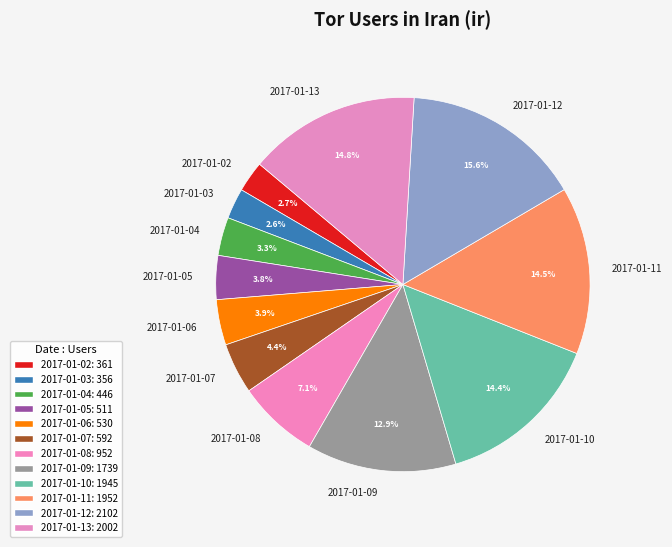

Is it true that 2017-01-08 is 7% of the pie?

True